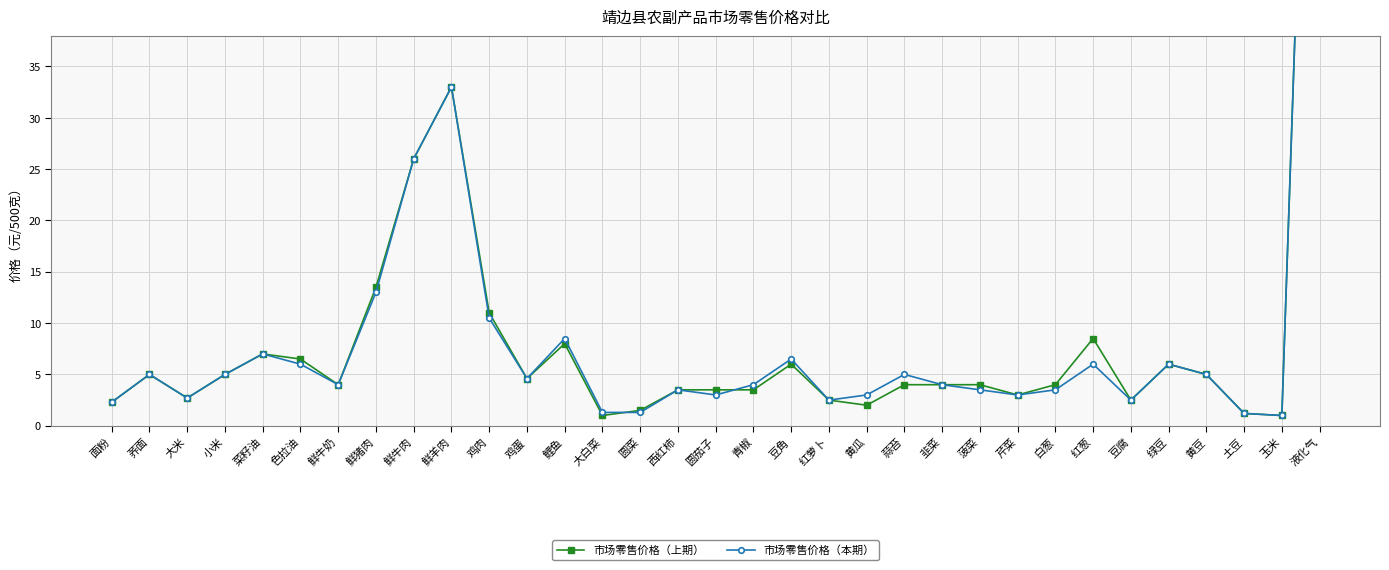

After their last crossing, which series has the higher values: 市场零售价格（本期） or 市场零售价格（上期）?

市场零售价格（本期）